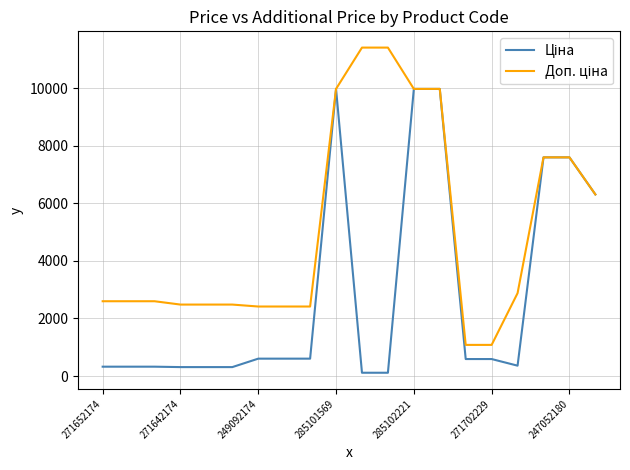

What is the sum of all Доп. ціна values?

101775.6